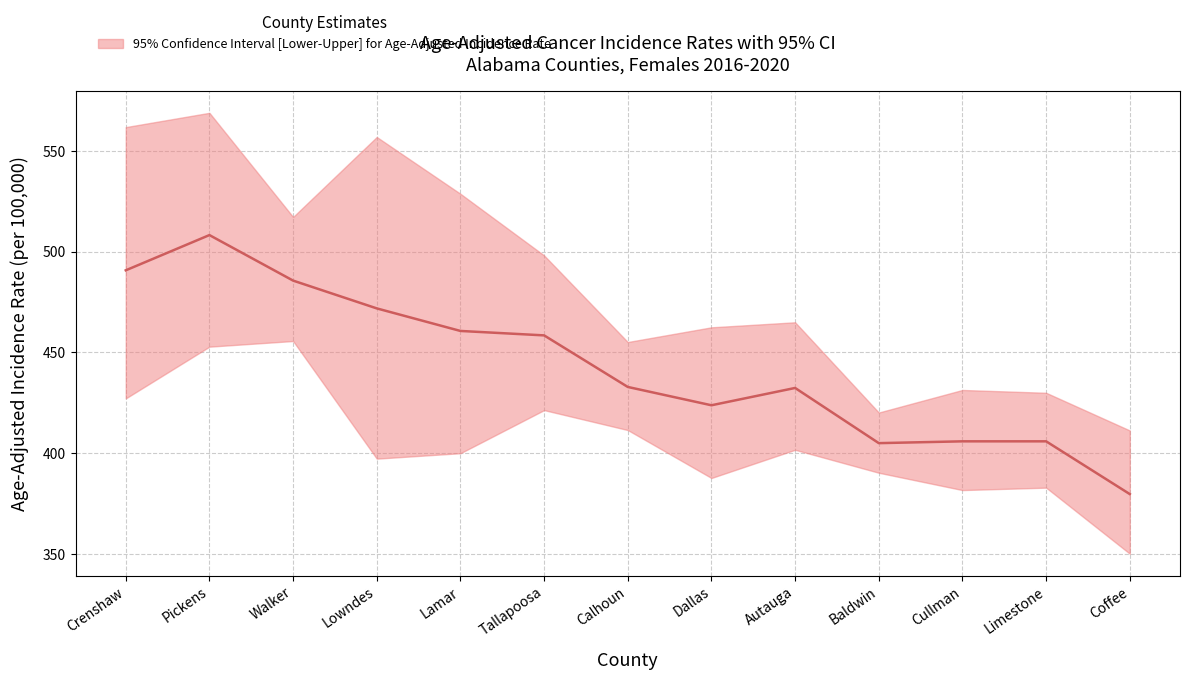

What is the ratio of the value at Lowndes to the value at Calhoun?

1.1